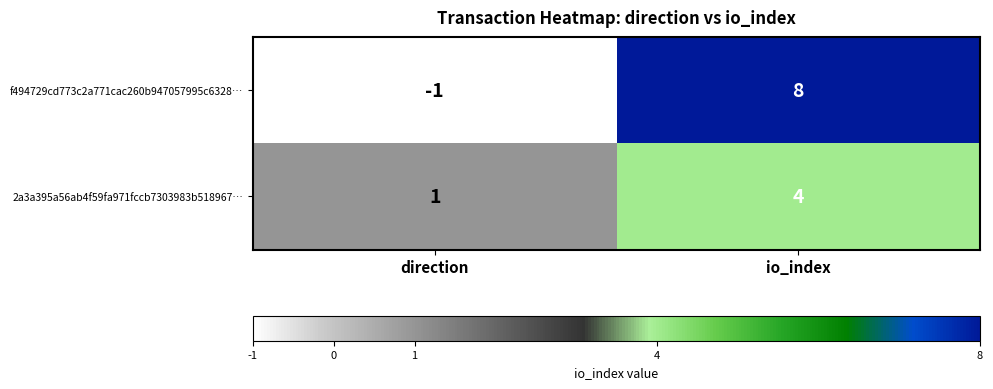

Which series has the largest total across all categories?

f494729cd773c2a771cac260b947057995c6328…